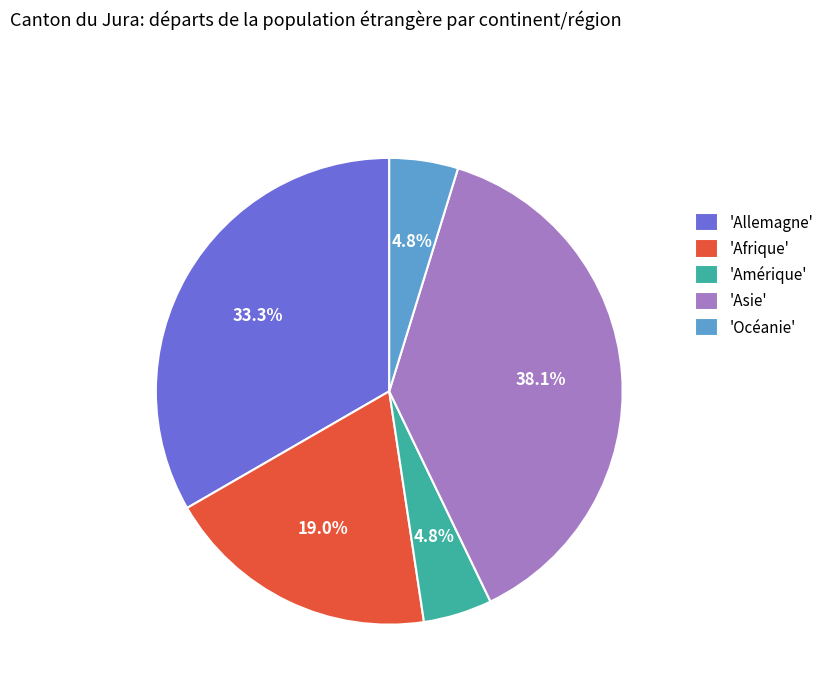

Between 'Afrique' and 'Océanie', which is larger?

'Afrique'